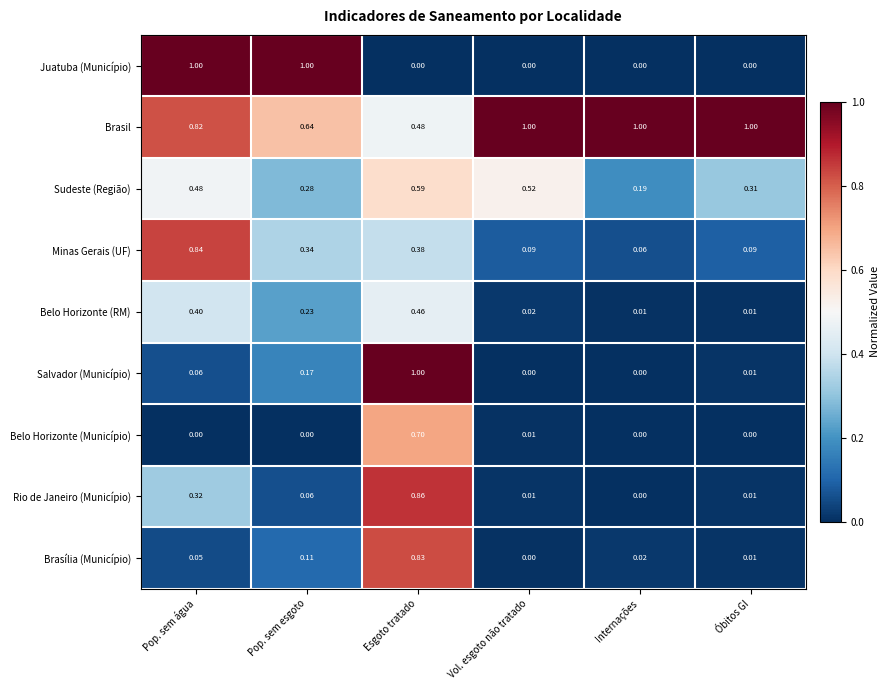

What is the difference between the highest and lowest values at Pop. sem água?

1.0